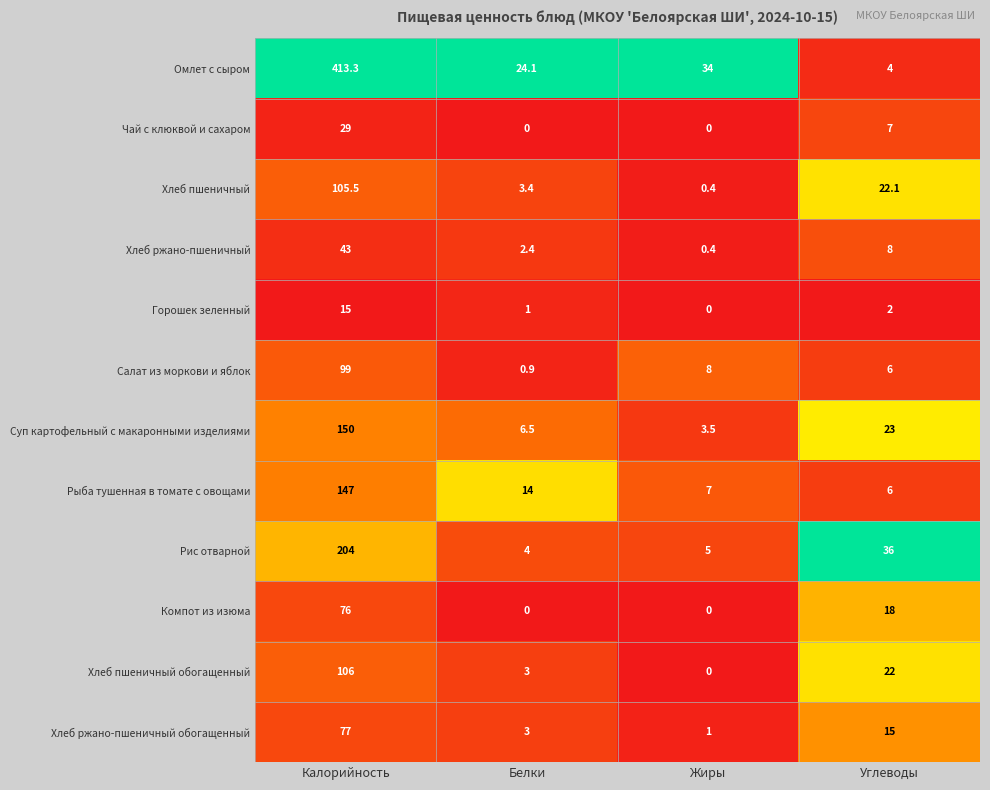

Which category has the highest value across all series?

Калорийность